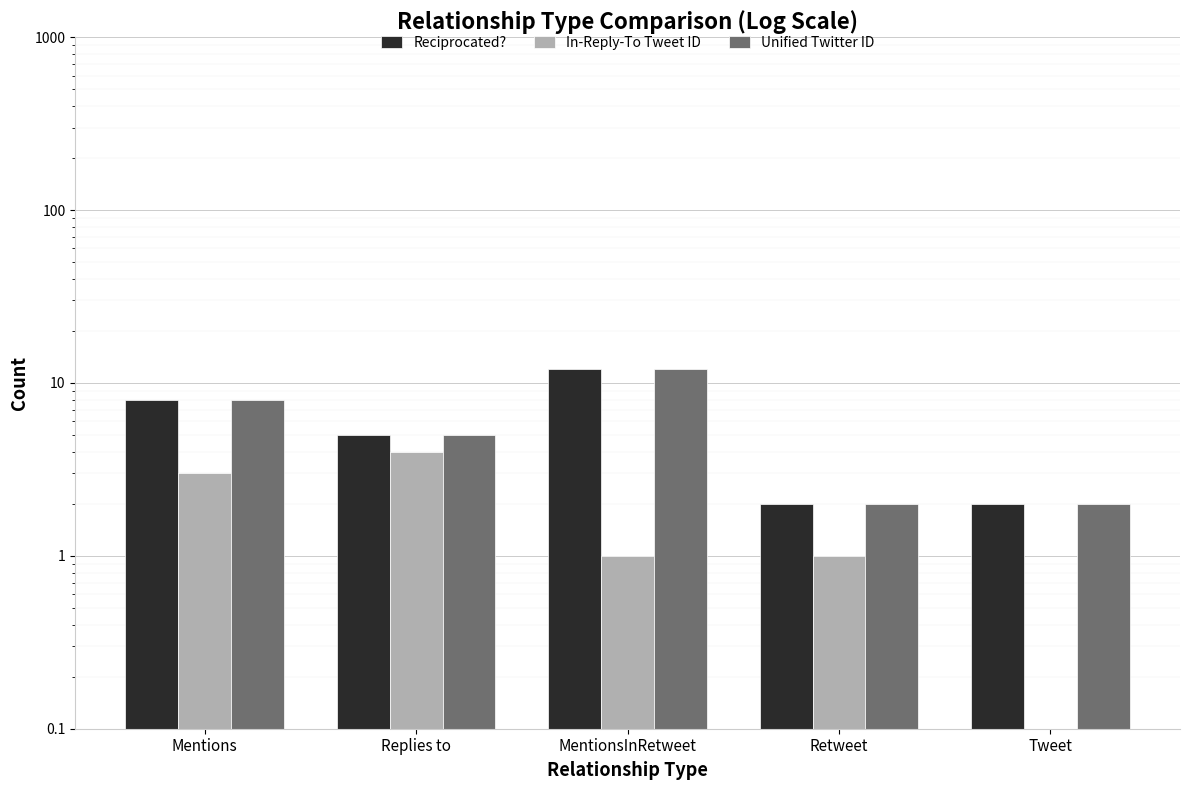

Which series has the largest range (max minus min)?

Reciprocated?